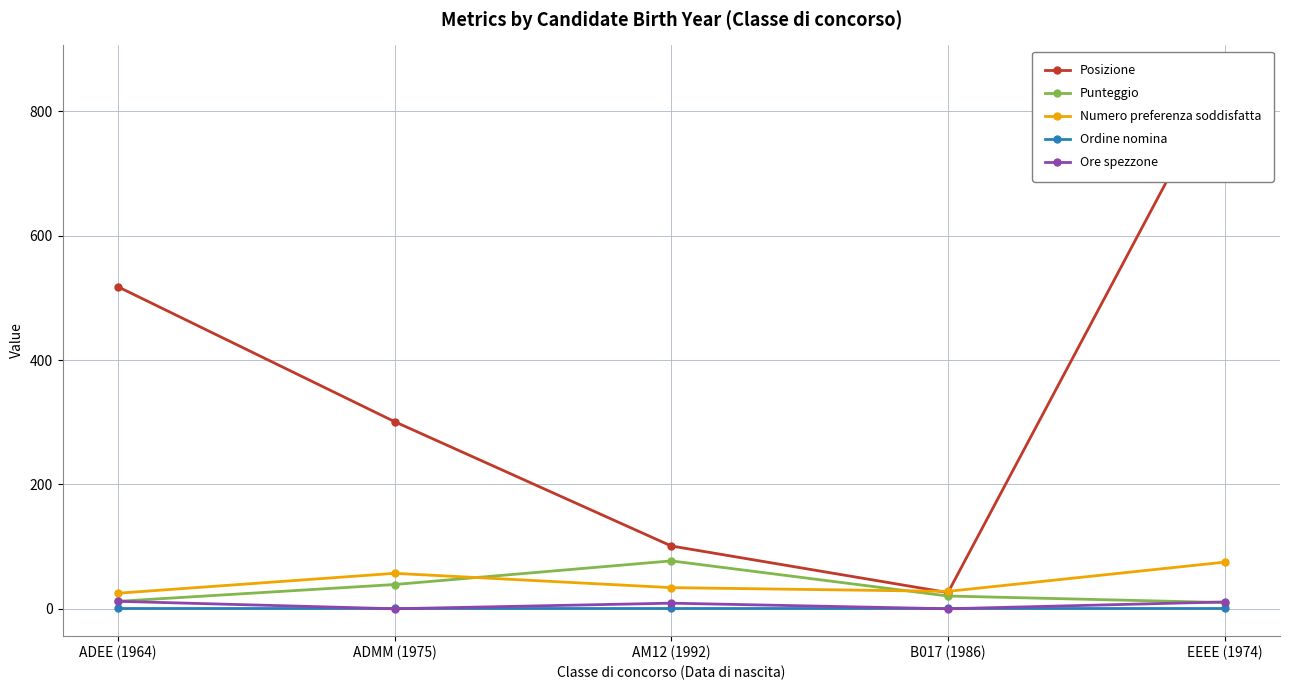

Between which two adjacent categories do Numero preferenza soddisfatta and Posizione first intersect?

AM12 (1992) and B017 (1986)